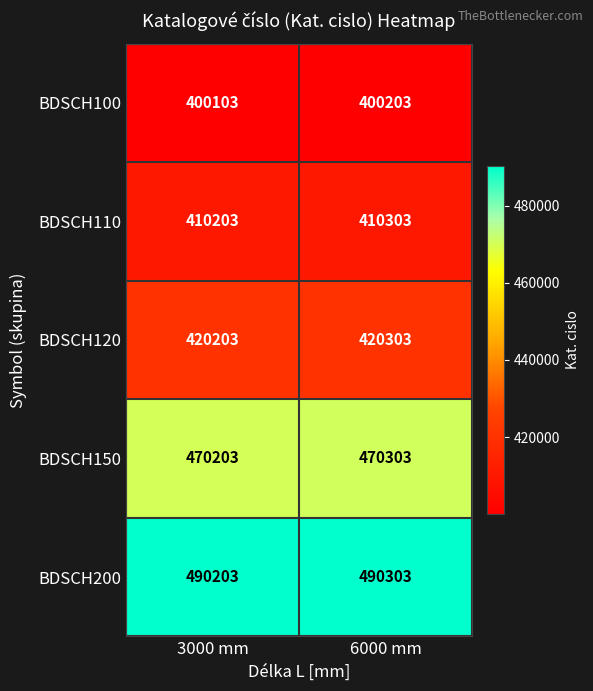

At how many categories does at least one series exceed 402578?

2